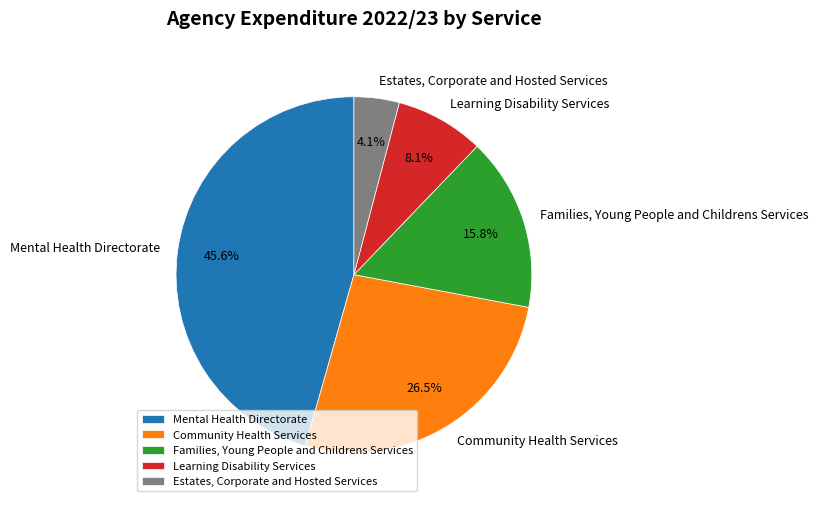

To the nearest percent, what portion does Mental Health Directorate represent?

46%